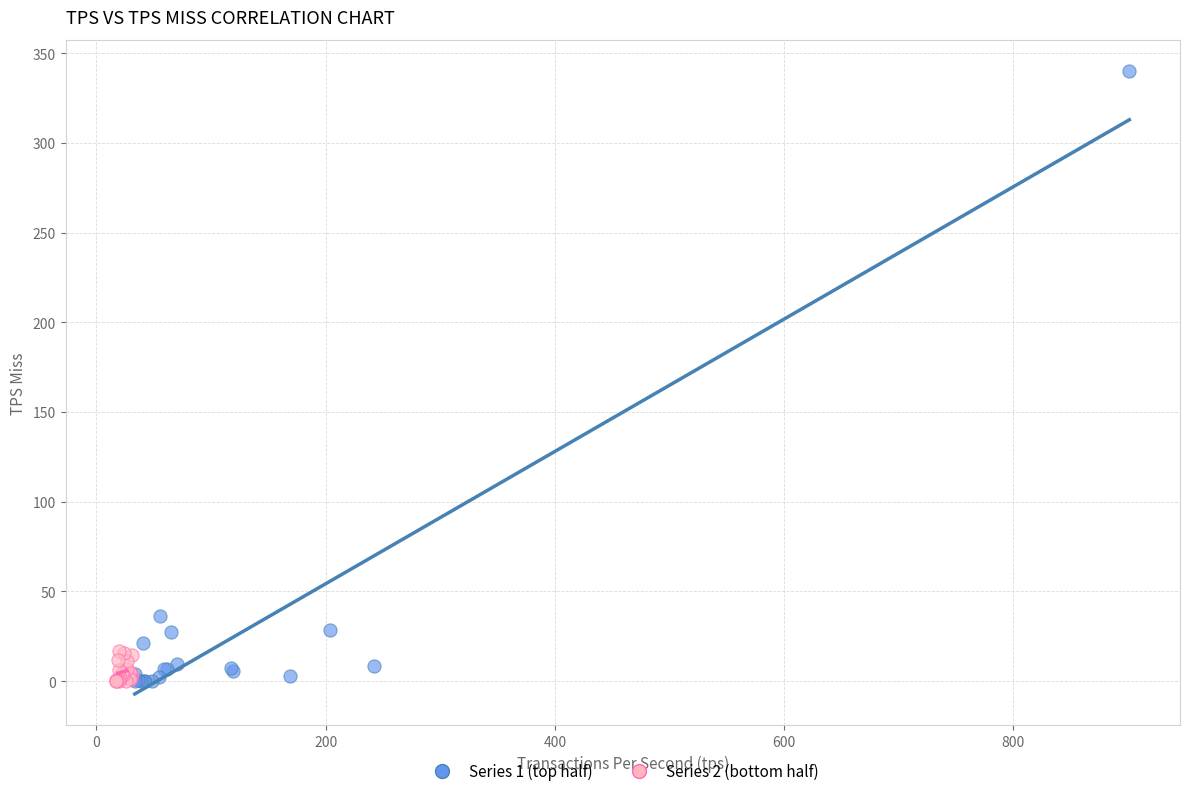

Which series has the largest Y range (max minus min)?

Series 1 (top half)